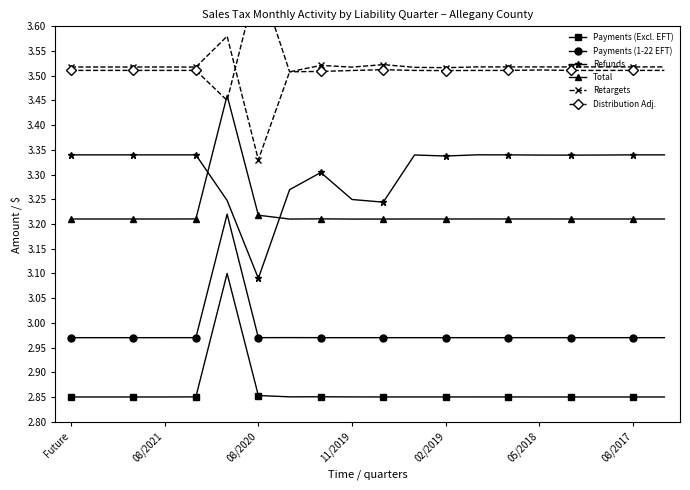

Where is Refunds nearest to the value 3?

08/2020